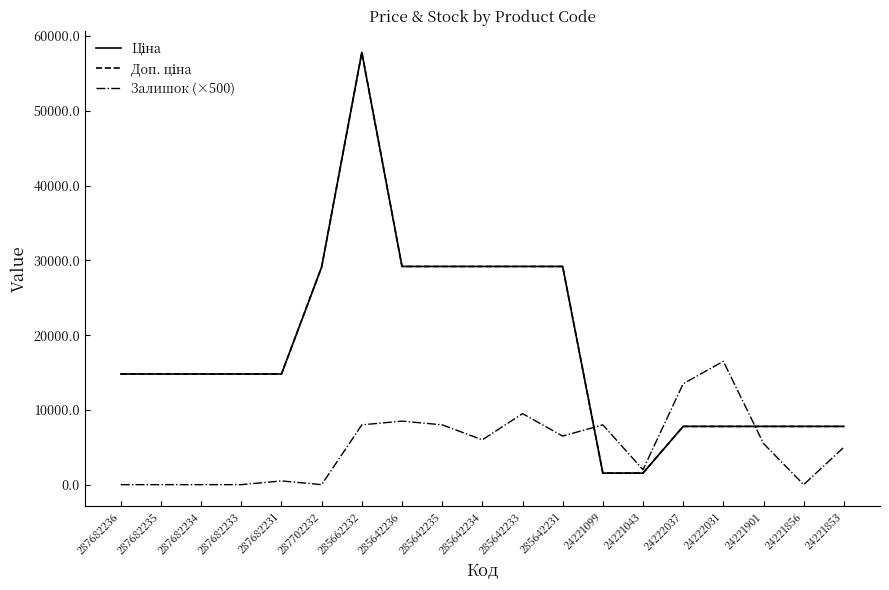

What is the total value across all series at 285642234?

64376.9